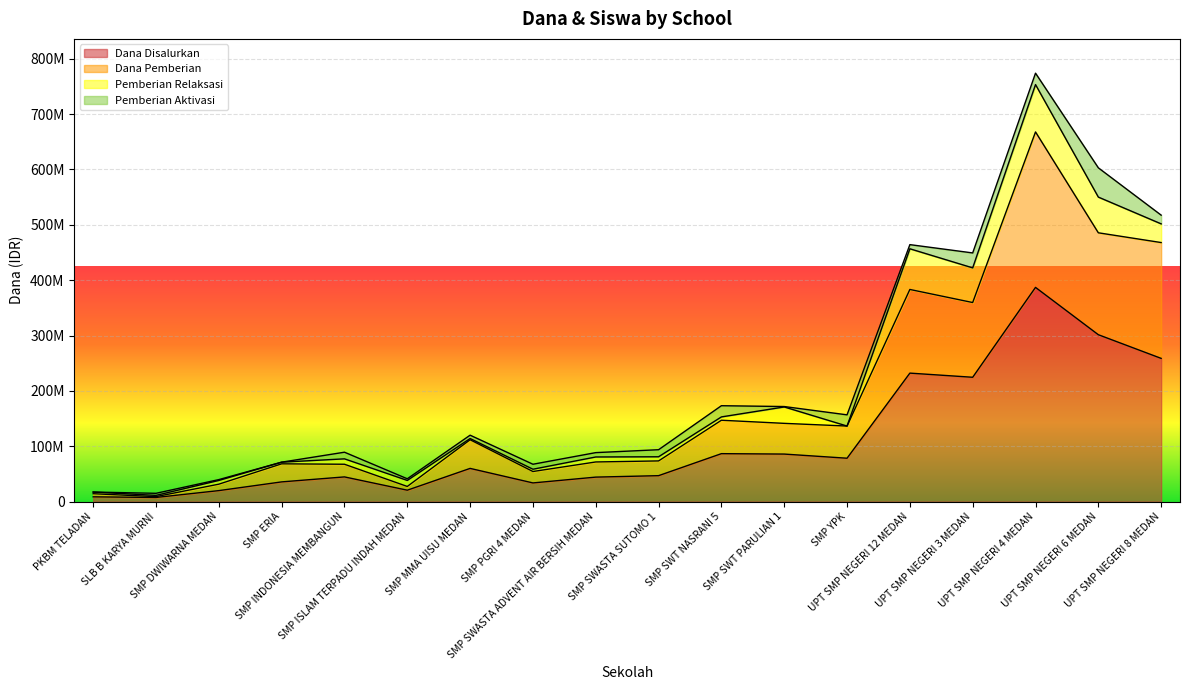

What is the label of the 3rd point from the left?

SMP DWIWARNA MEDAN